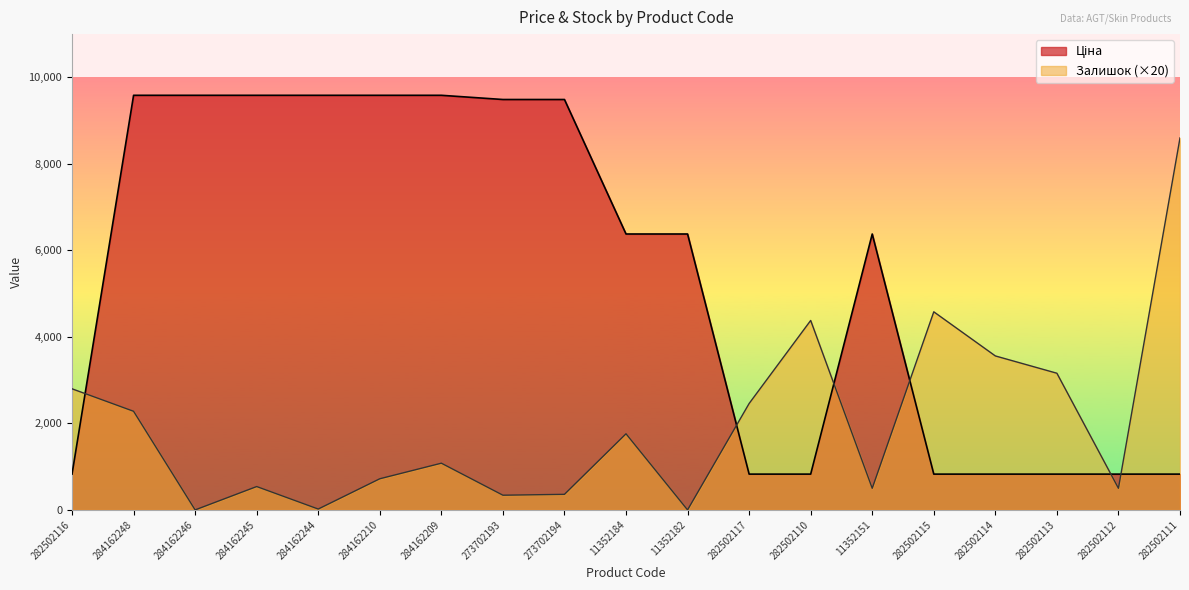

What is the total value across all series at 273702193?

9828.2